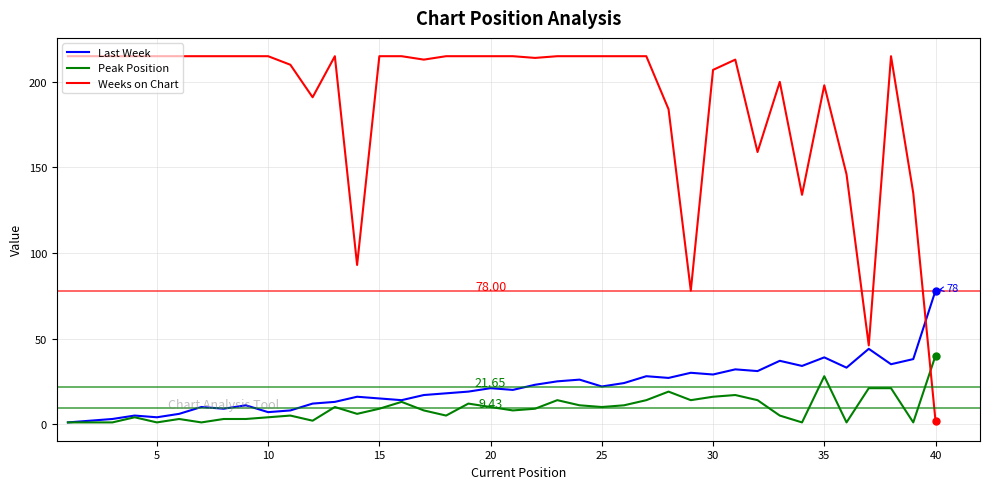

What is the maximum value for Peak Position?

40